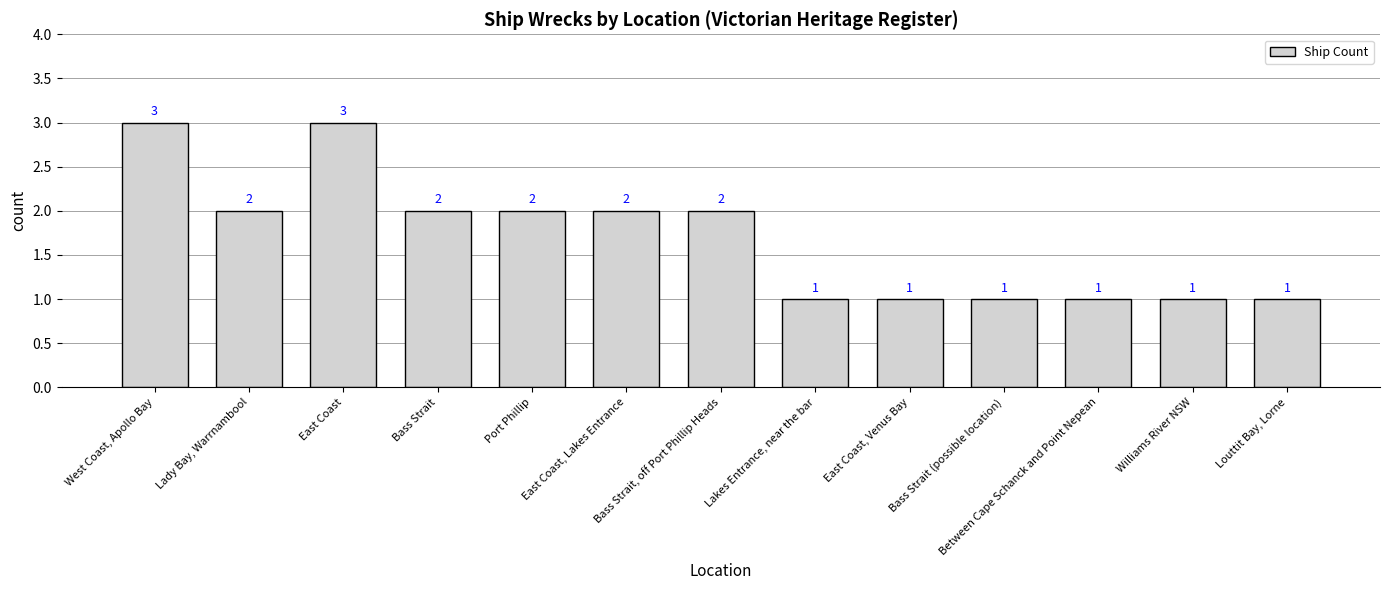

What is the label of the 5th bar from the right?

East Coast, Venus Bay